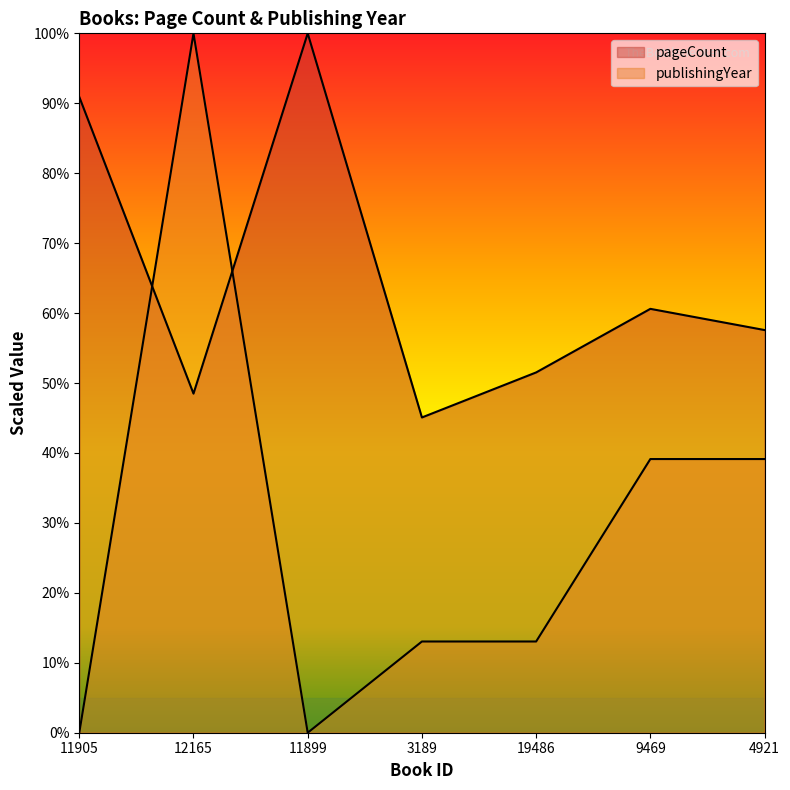

Where is pageCount nearest to the value 1523?

9469